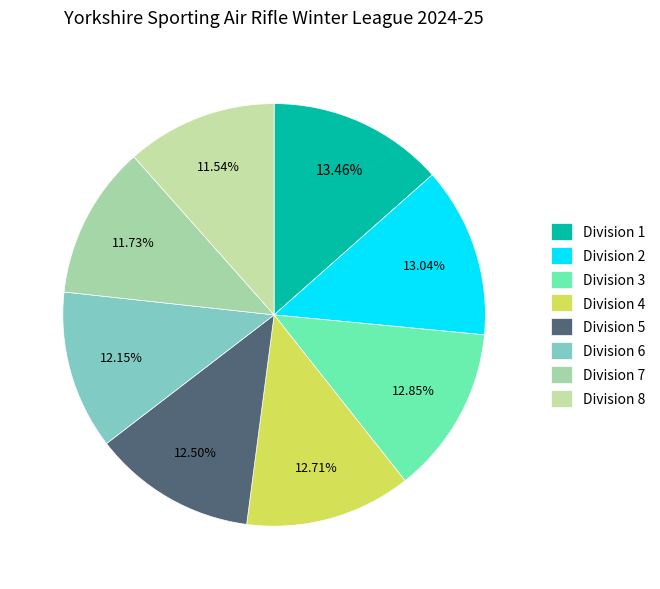

Is it true that Division 6 is 12% of the pie?

True